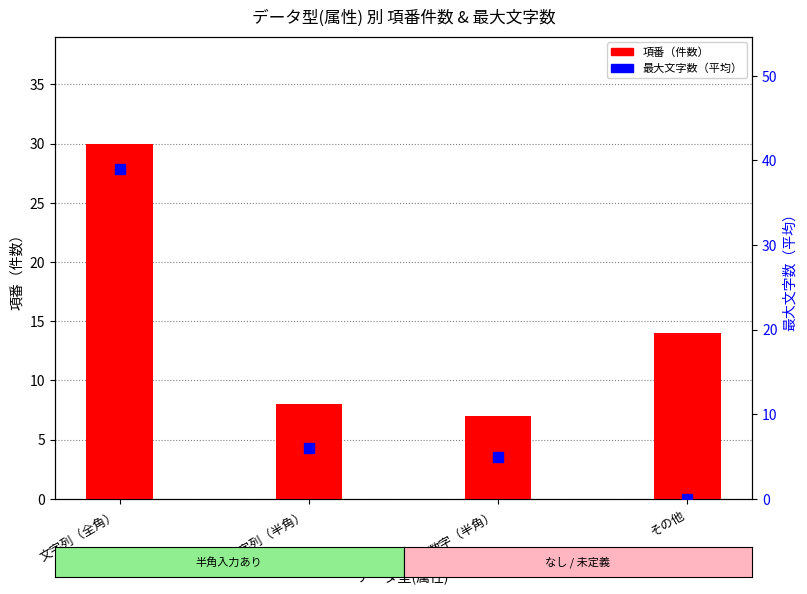

Which category has the lowest value across all series?

その他